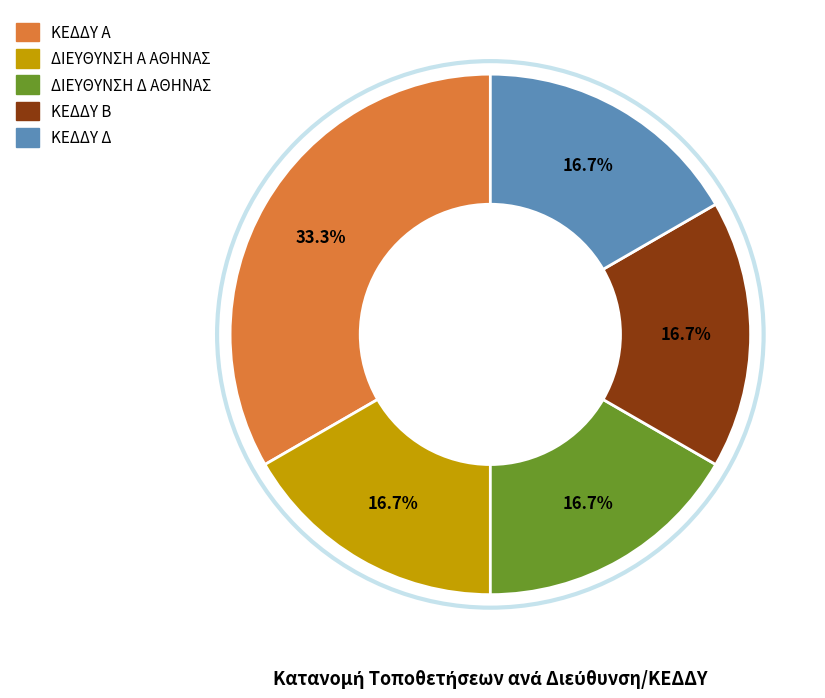

Approximately how many times larger is the value at ΚΕΔΔΥ Α compared to ΚΕΔΔΥ Δ?

2.0